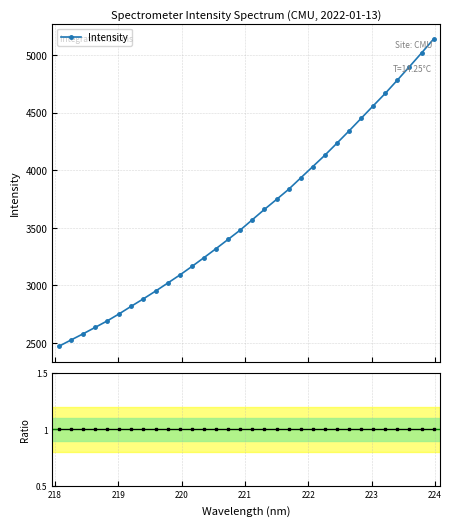

What is the minimum value for Intensity?

2471.1